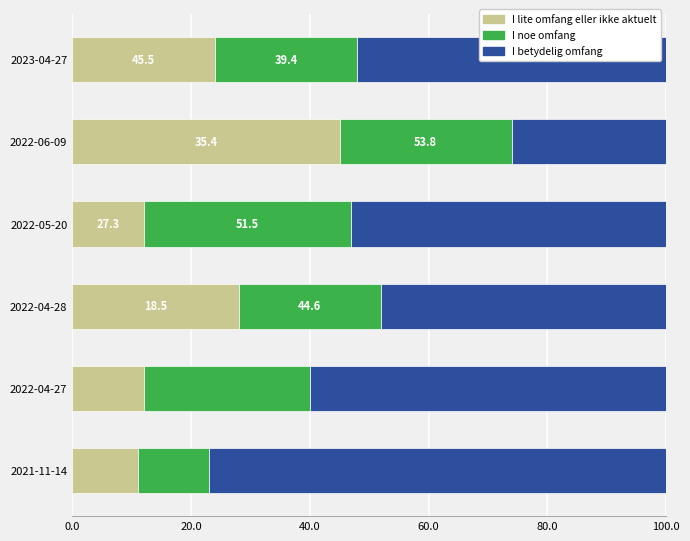

What is the total value across all series at 2021-11-14?

100.0